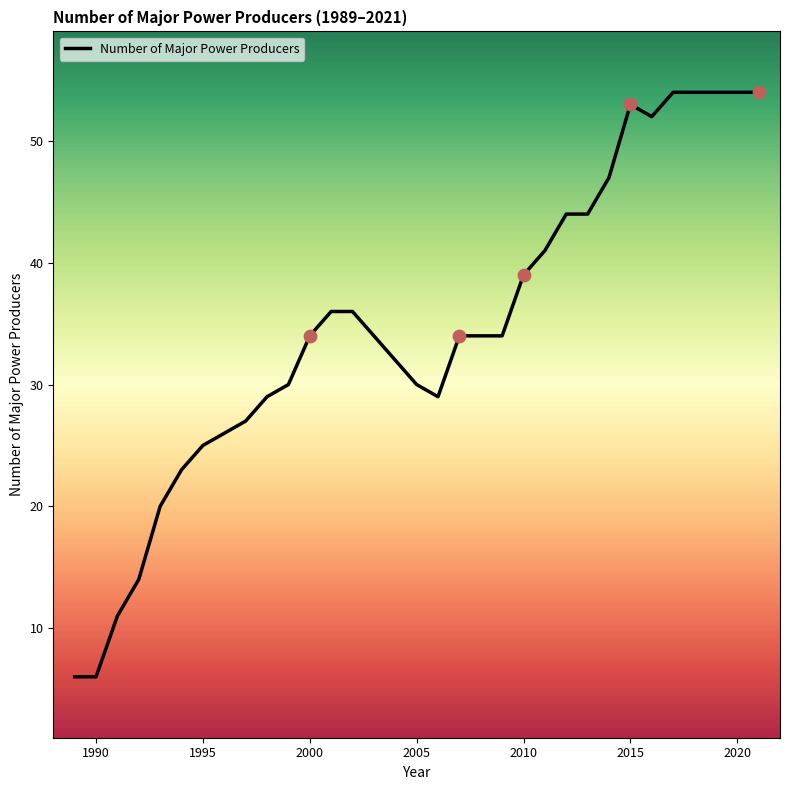

What is the minimum value shown in the chart?

6